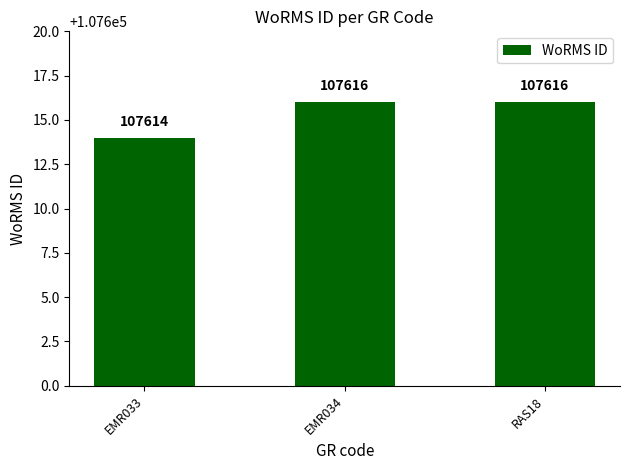

What is the change in value from EMR033 to EMR034?

+2